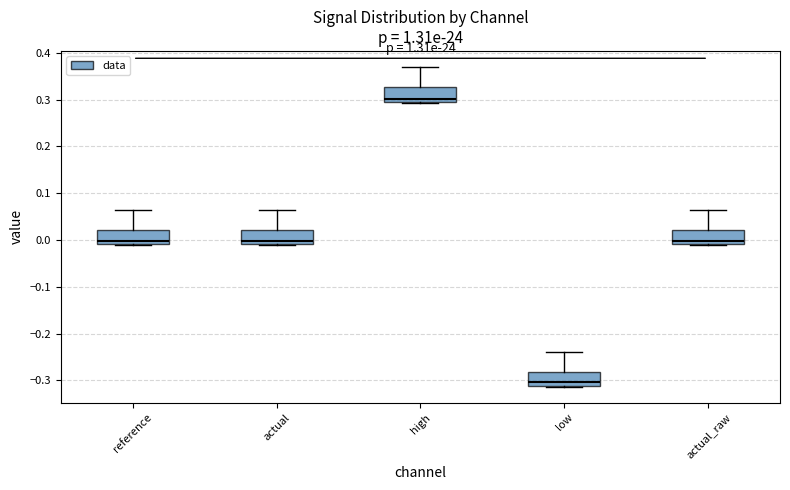

Which box's median line is the lowest?

low